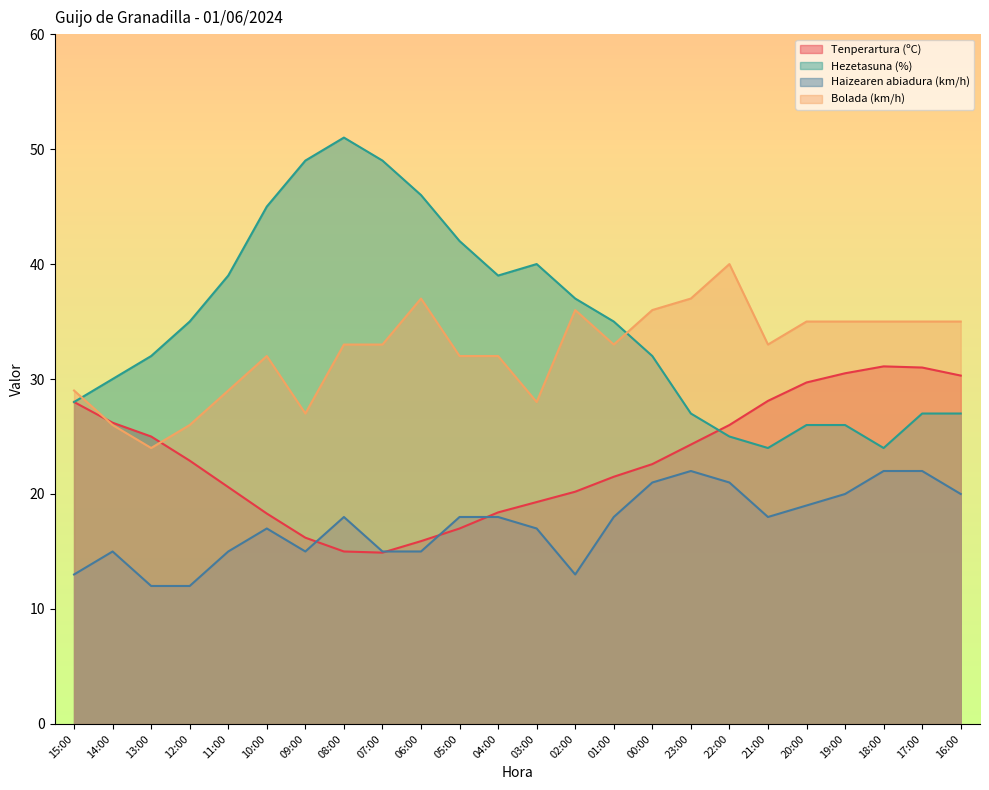

Reading left to right, transcribe all the data shown in this chart.

Tenperartura (ºC): 28.0	26.2	25.0	22.9	20.6	18.3	16.2	15.0	14.9	15.9	17.0	18.4	19.3	20.2	21.5	22.6	24.3	26.0	28.1	29.7	30.5	31.1	31.0	30.3
Hezetasuna (%): 28.0	30.0	32.0	35.0	39.0	45.0	49.0	51.0	49.0	46.0	42.0	39.0	40.0	37.0	35.0	32.0	27.0	25.0	24.0	26.0	26.0	24.0	27.0	27.0
Haizearen abiadura (km/h): 13.0	15.0	12.0	12.0	15.0	17.0	15.0	18.0	15.0	15.0	18.0	18.0	17.0	13.0	18.0	21.0	22.0	21.0	18.0	19.0	20.0	22.0	22.0	20.0
Bolada (km/h): 29.0	26.0	24.0	26.0	29.0	32.0	27.0	33.0	33.0	37.0	32.0	32.0	28.0	36.0	33.0	36.0	37.0	40.0	33.0	35.0	35.0	35.0	35.0	35.0